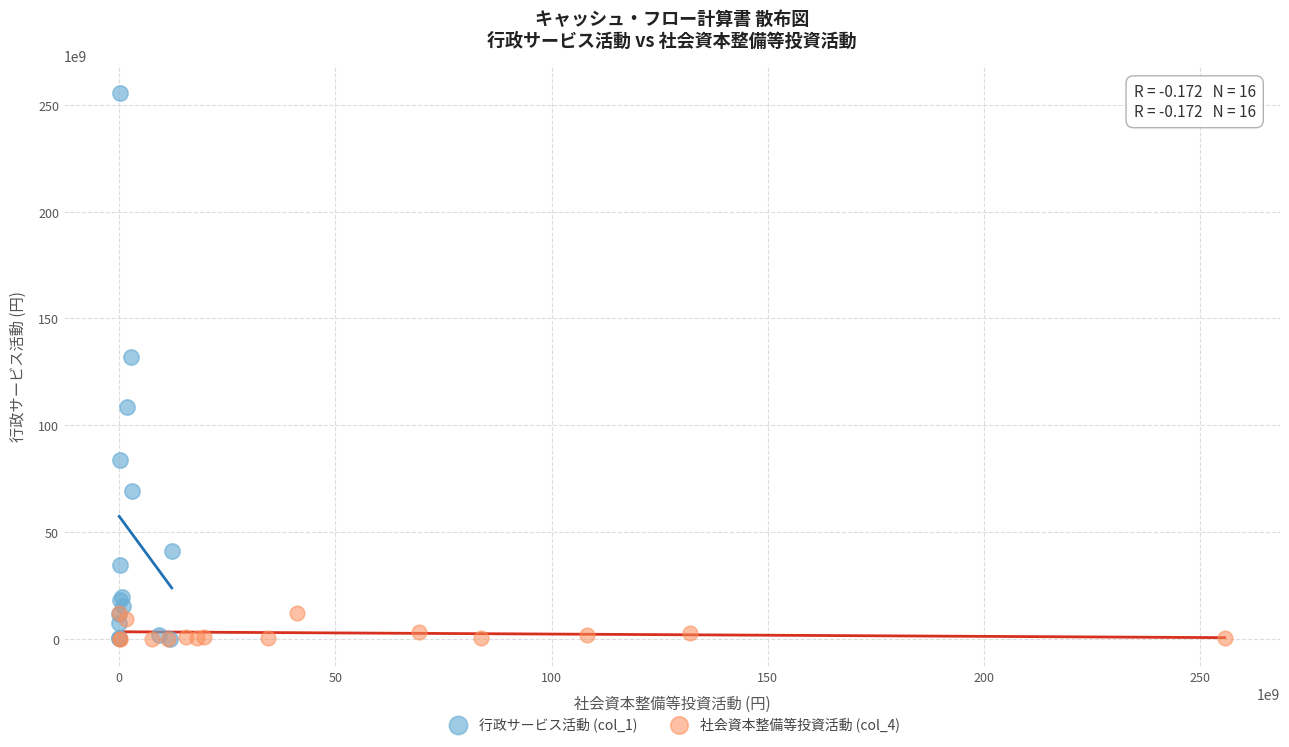

Which series contains the highest Y value?

行政サービス活動 (col_1)